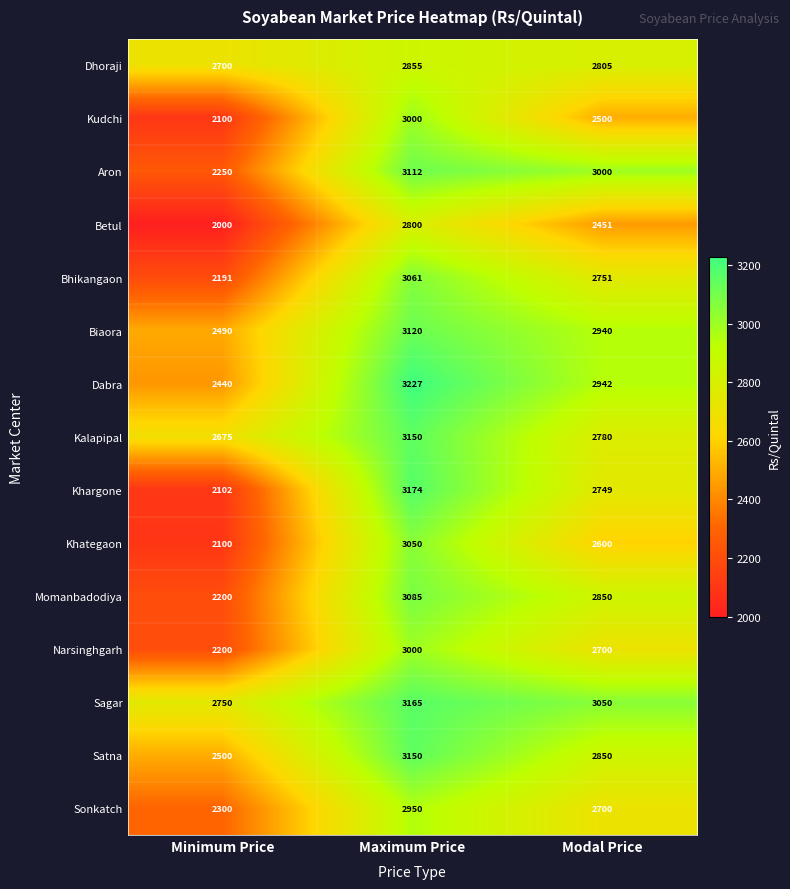

What is the sum of all Dhoraji values?

8360